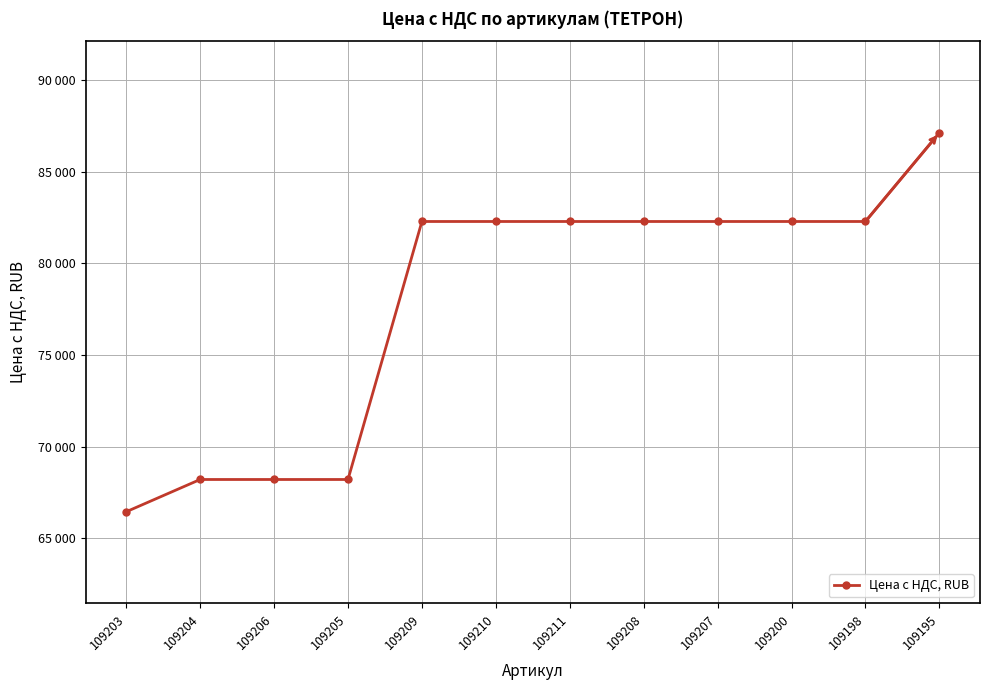

Is this an area chart (filled region under the line)?

No